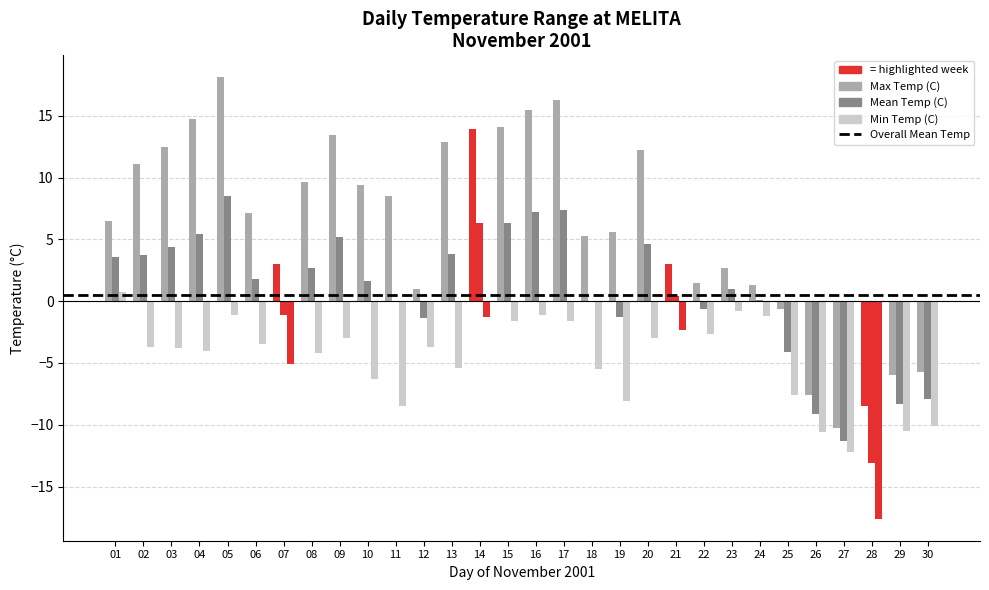

How many categories are shown in the chart?

30